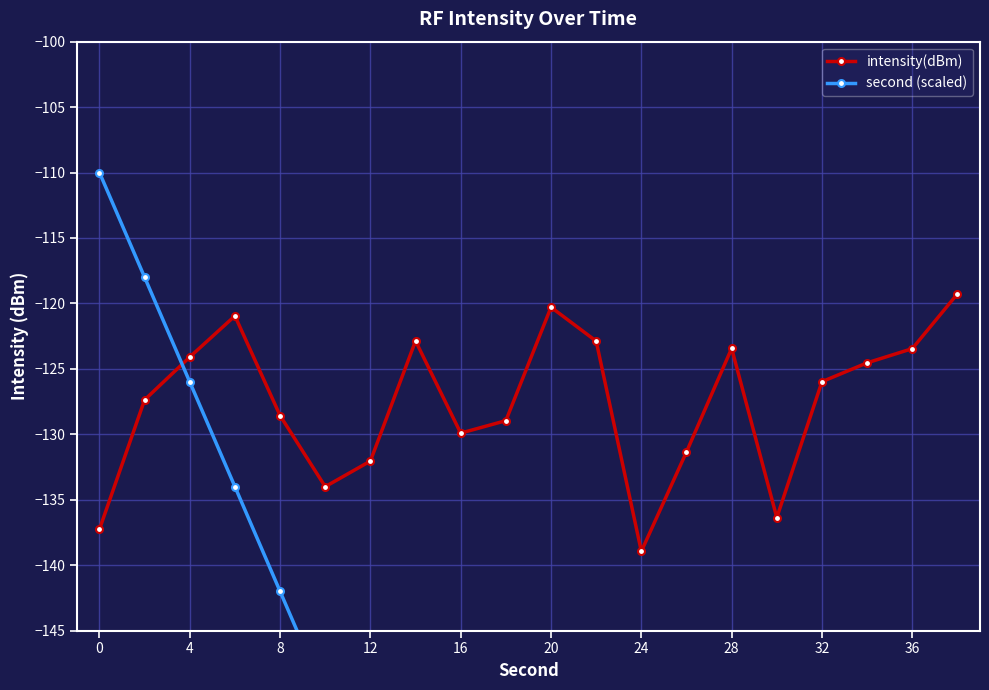

Rank the series by their average value, from highest to lowest.

intensity(dBm), second (scaled)